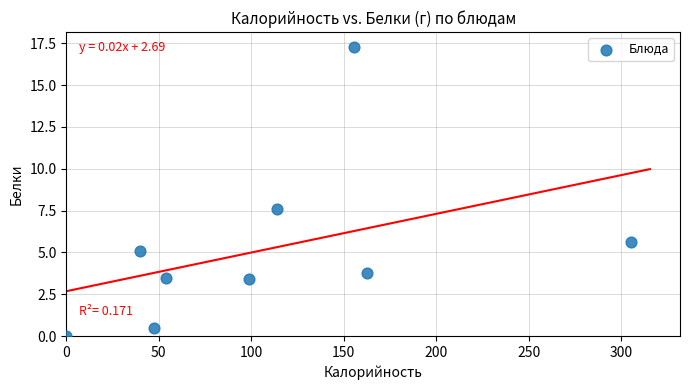

What Y value in the scatter plot is closest to 8?

7.6